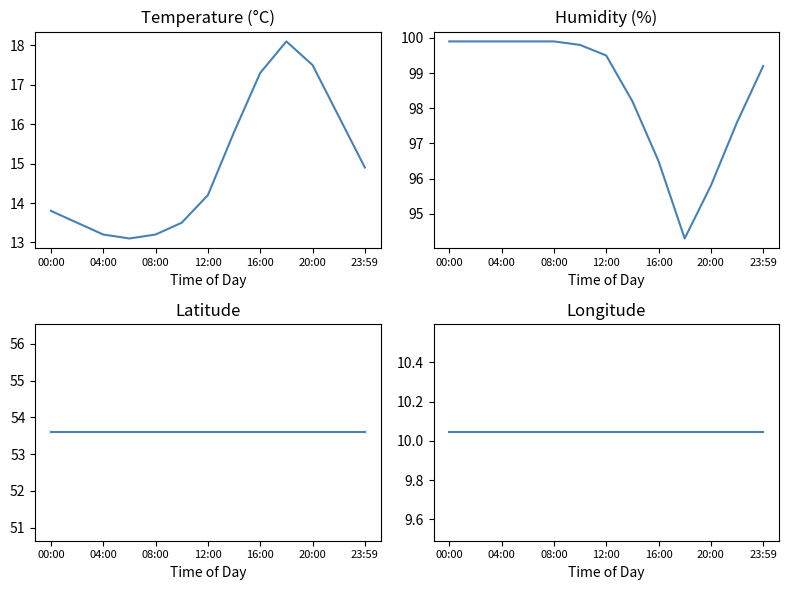

Where is lon nearest to the value 10?

00:00